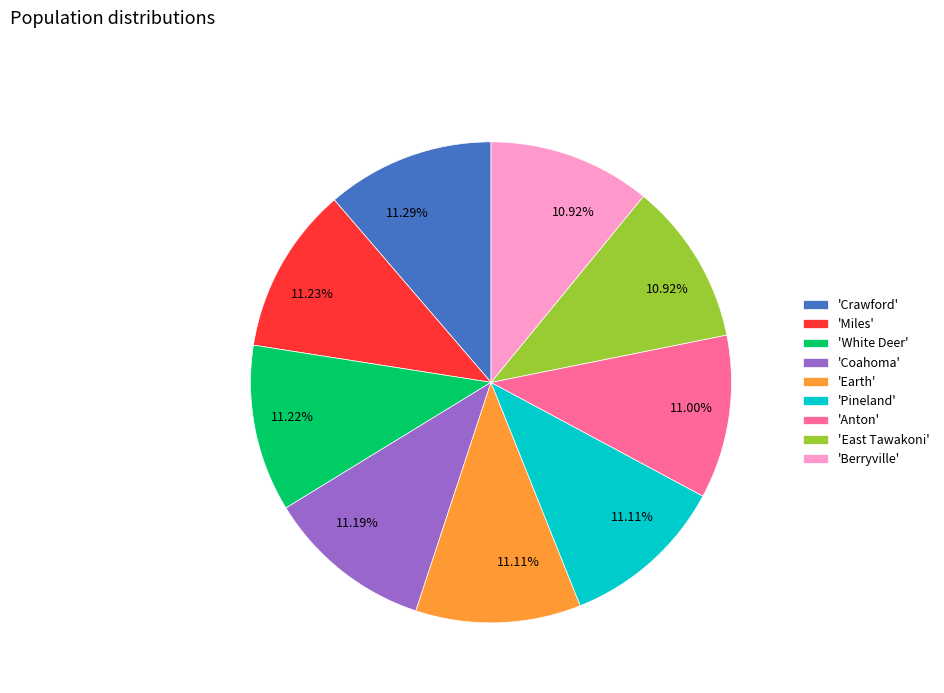

Is 'White Deer' the majority of the pie?

No